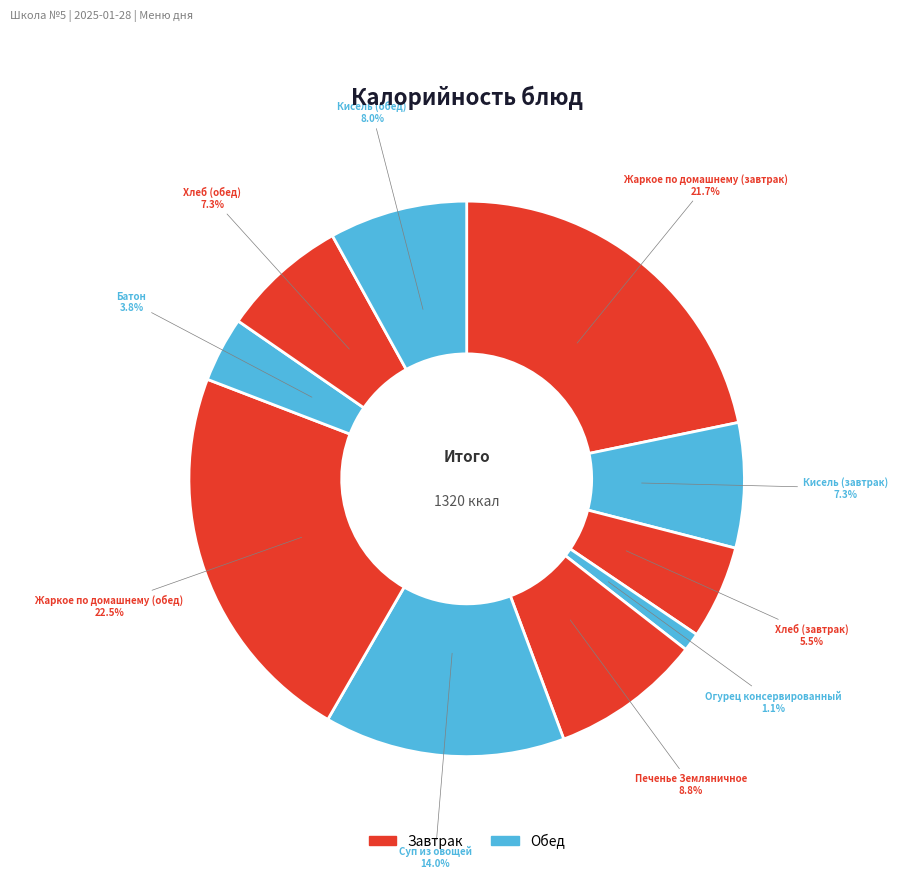

Is there any slice that represents more than half of the pie?

No